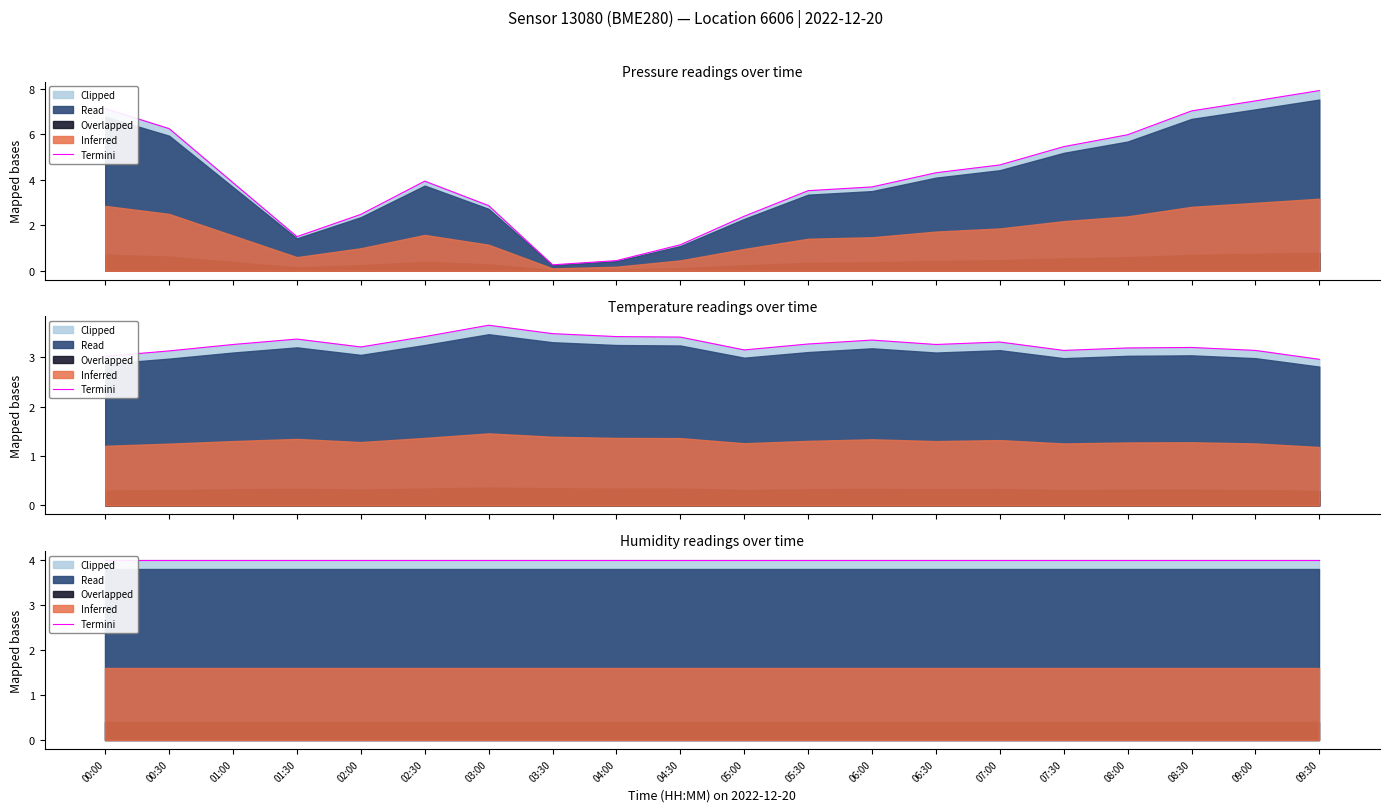

What position from the right is 01:30?

17